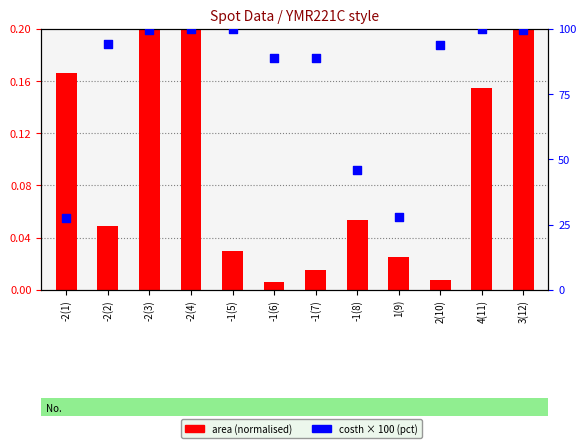

Which series contains the highest Y value?

costh × 100